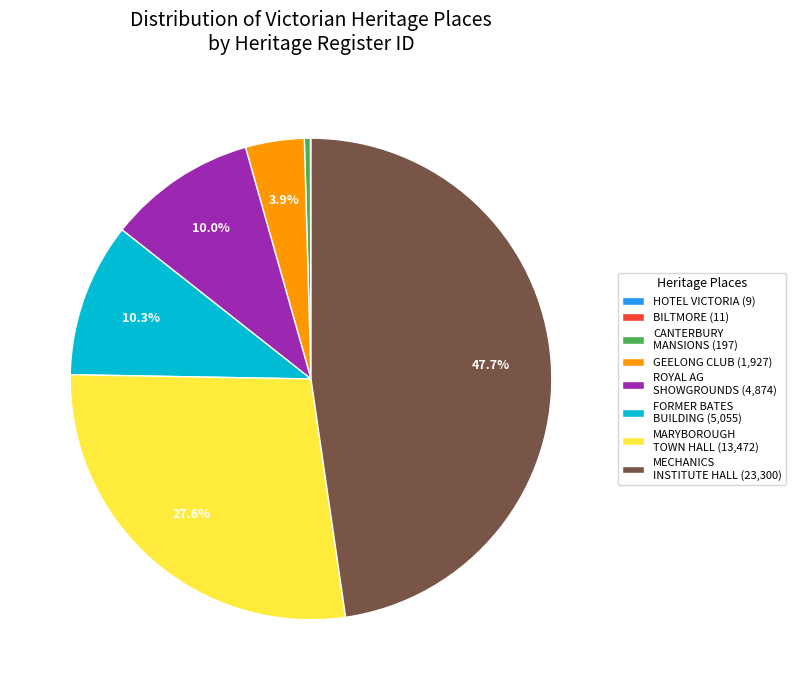

What is the largest slice in the pie chart?

MECHANICS INSTITUTE HALL (23,300)